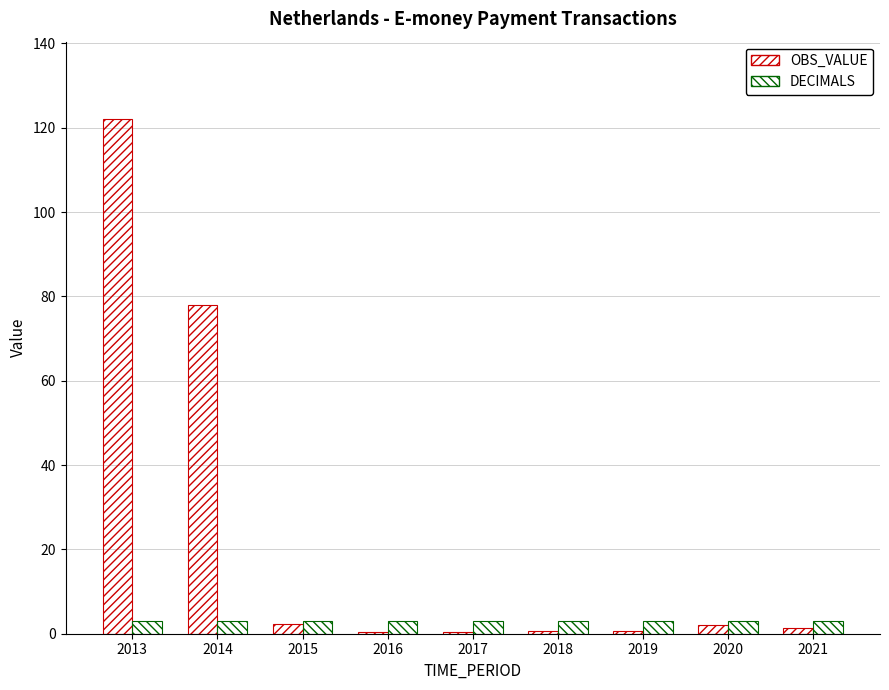

What is the average value of the DECIMALS series?

3.0